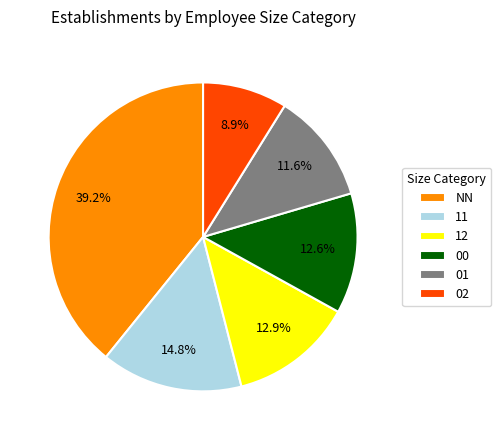

Does any single category account for the majority?

No